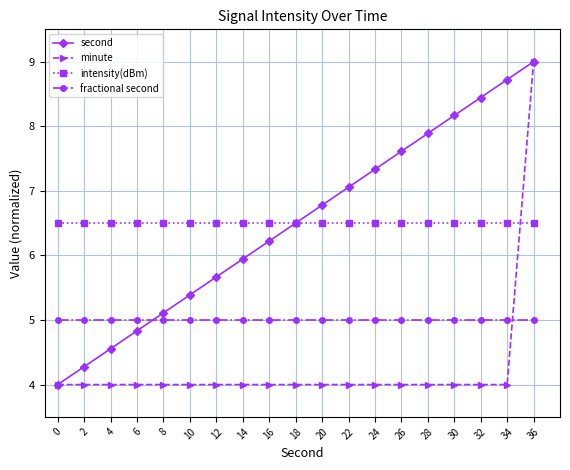

The value of fractional second at 26 is 2.2. True or false?

False